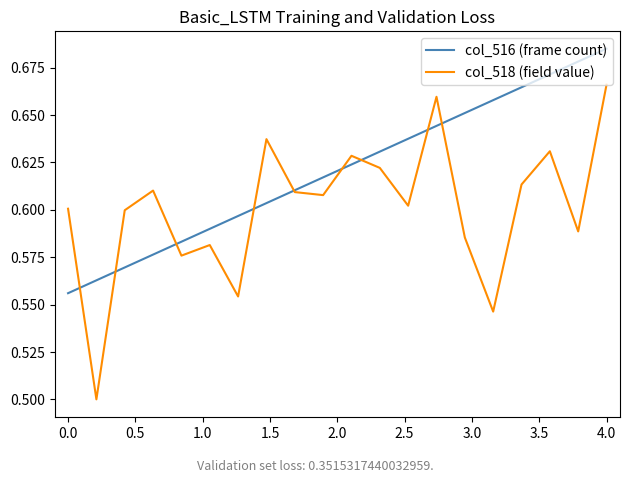

Rank the series by their maximum value, from lowest to highest.

col_518 (field value), col_516 (frame count)